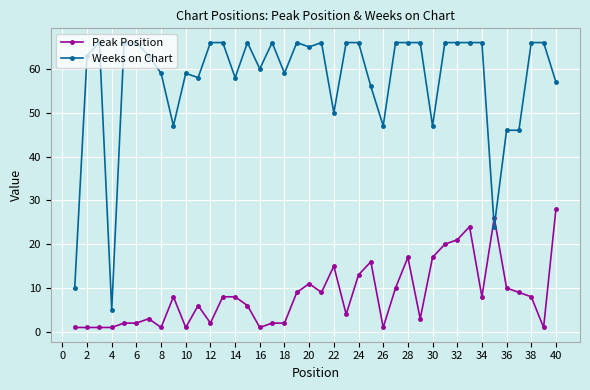

Reading right to left, extract all data points from this chart.

Peak Position: 28	1	8	9	10	26	8	24	21	20	17	3	17	10	1	16	13	4	15	9	11	9	2	2	1	6	8	8	2	6	1	8	1	3	2	2	1	1	1	1
Weeks on Chart: 57	66	66	46	46	24	66	66	66	66	47	66	66	66	47	56	66	66	50	66	65	66	59	66	60	66	58	66	66	58	59	47	59	63	66	66	5	66	63	10